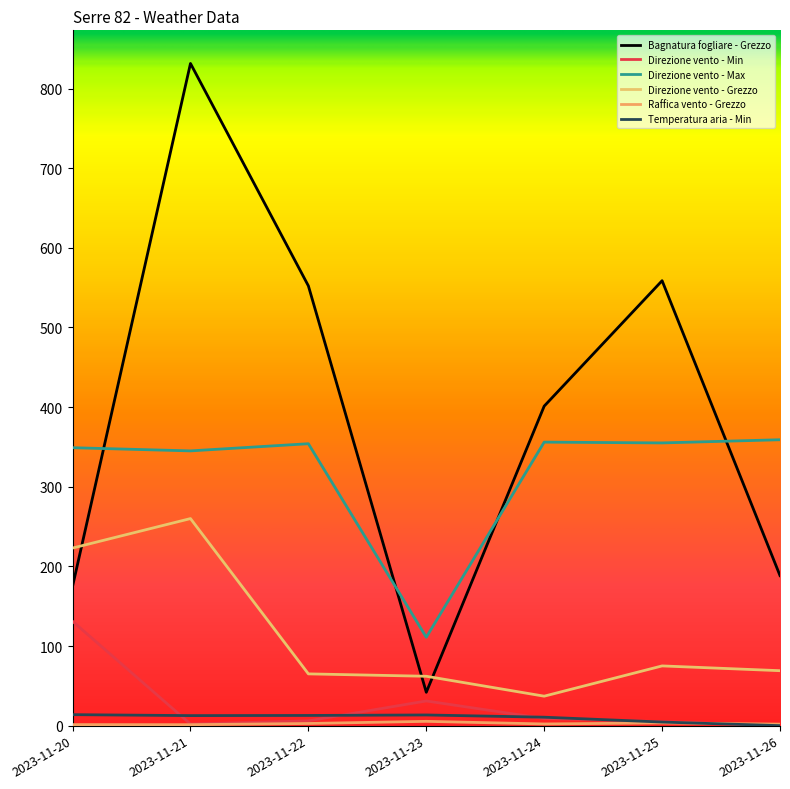

Between 2023-11-22 and 2023-11-20, which is larger?

2023-11-22